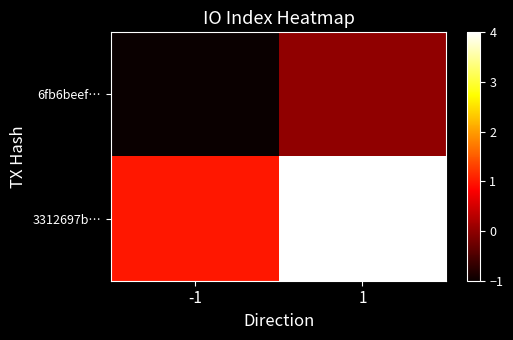

At which category is the sum across all series the highest?

1